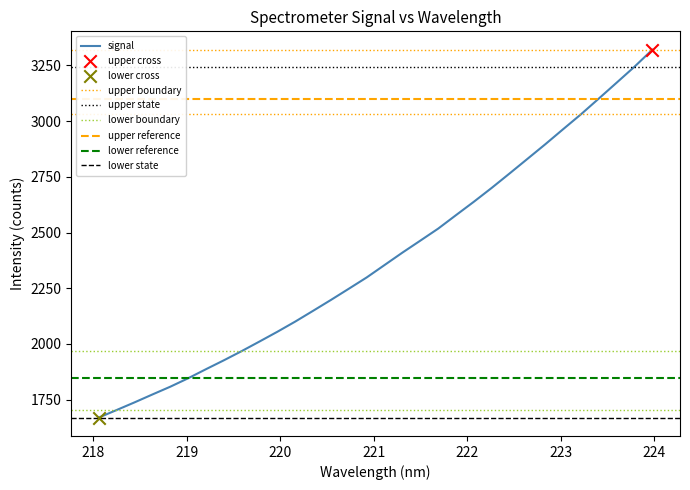

Which has a higher value, 222.8355 or 222.0721?

222.8355